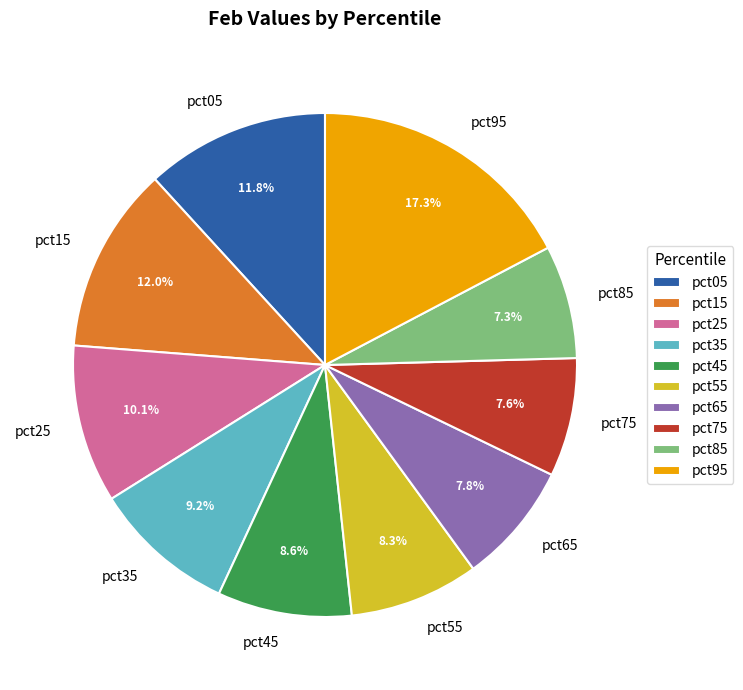

Do pct45 and pct65 together represent more than half of the pie?

No